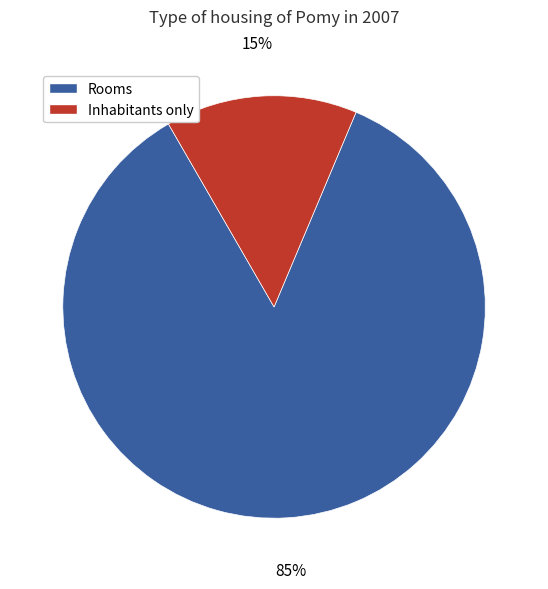

Does any single category account for the majority?

Yes